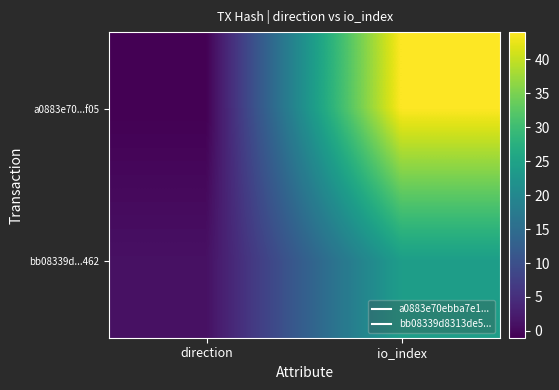

Which category has the highest value across all series?

io_index